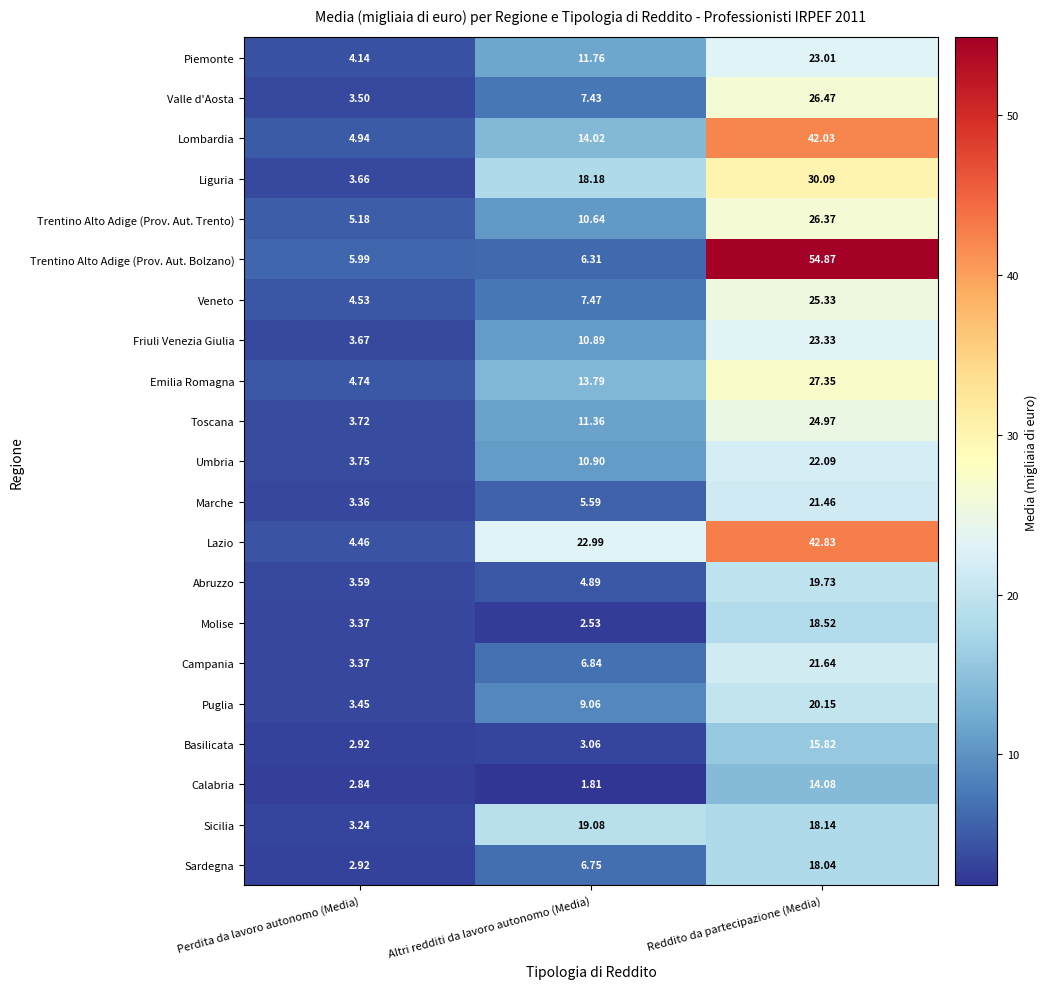

At which label does Trentino Alto Adige (Prov. Aut. Bolzano) first exceed 6?

Altri redditi da lavoro autonomo (Media)